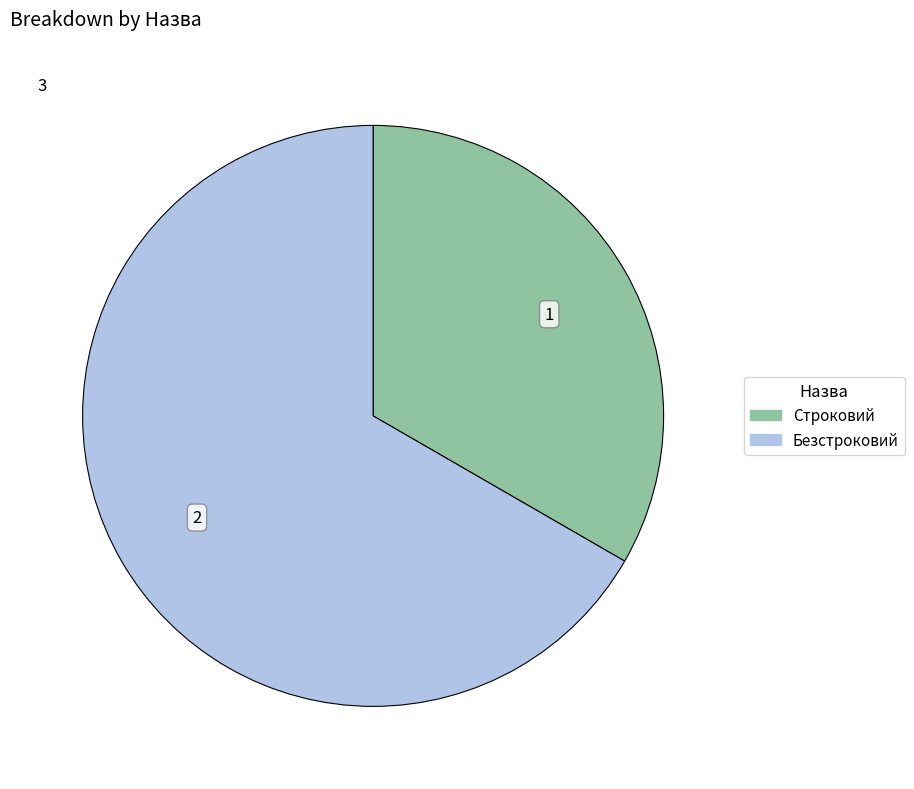

Which slice is the smallest?

Строковий